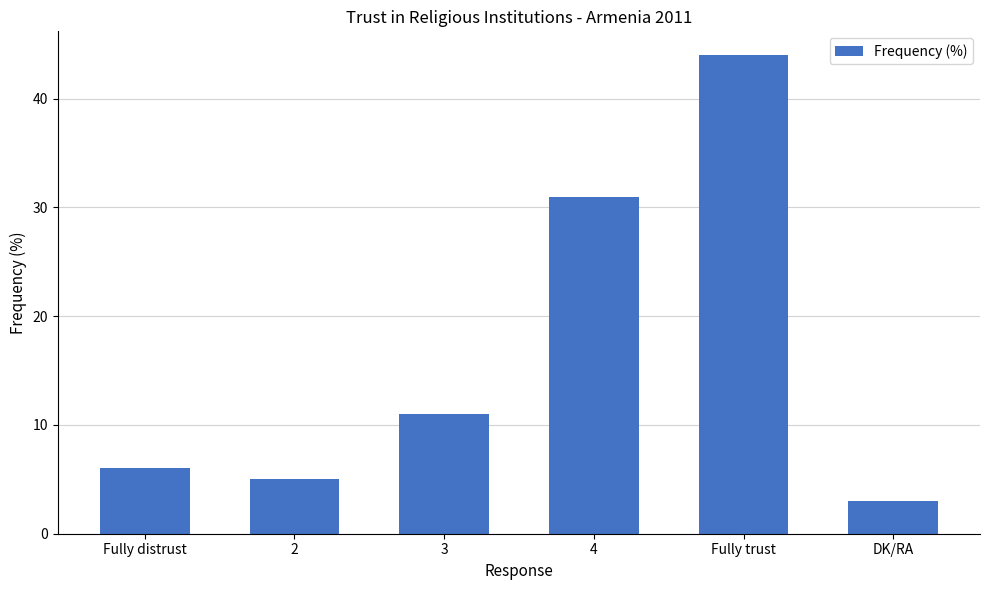

Reading right to left, what are all the values shown in this chart?

3	44	31	11	5	6